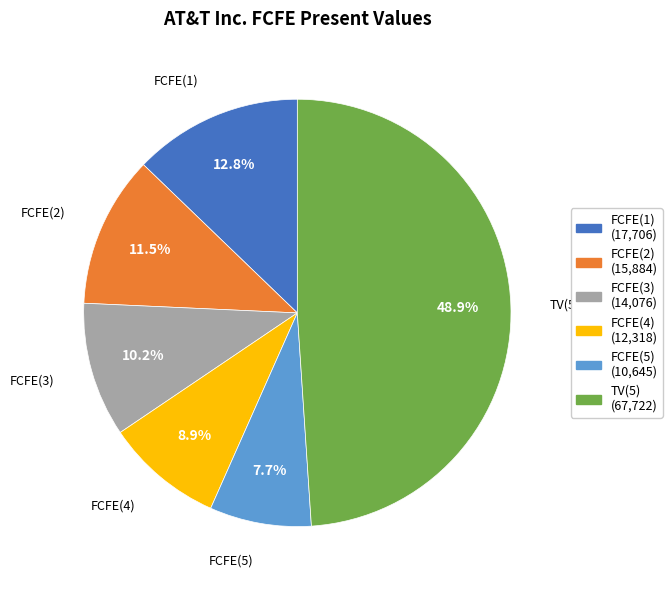

How many slices are in this pie chart?

6